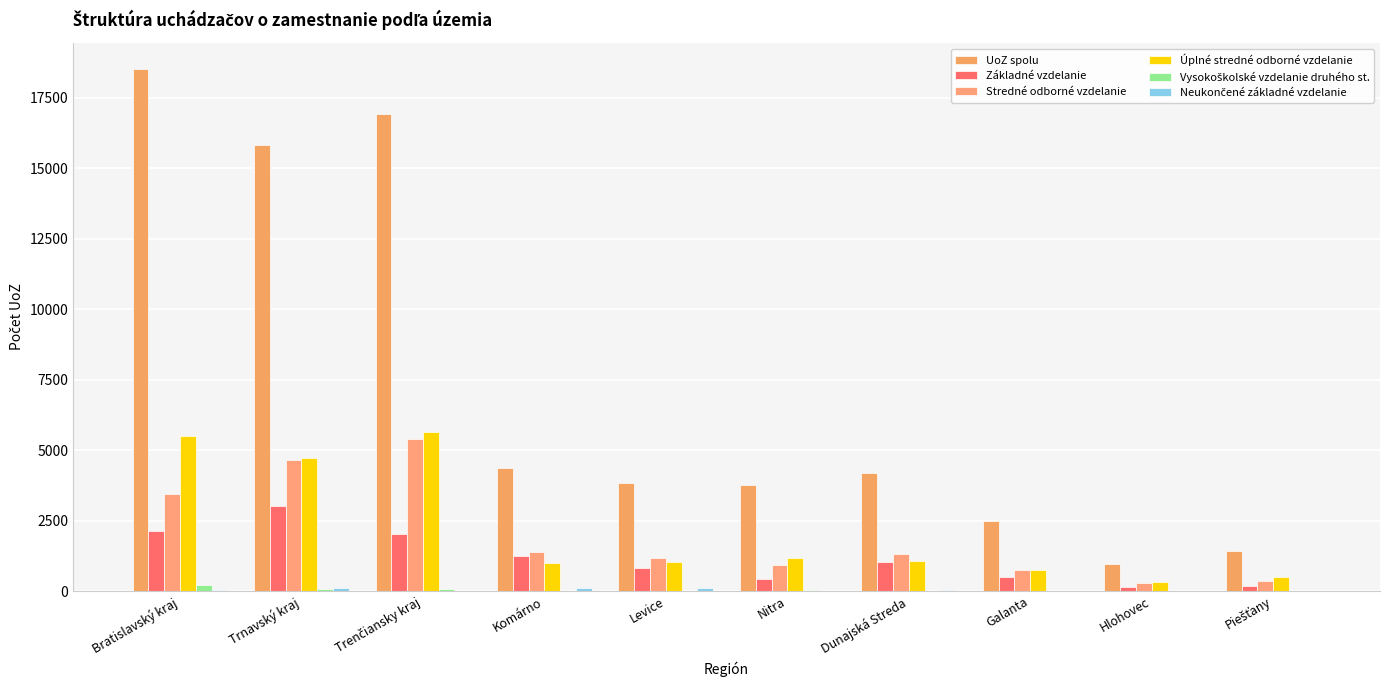

At which category is the sum across all series the highest?

Trenčiansky kraj